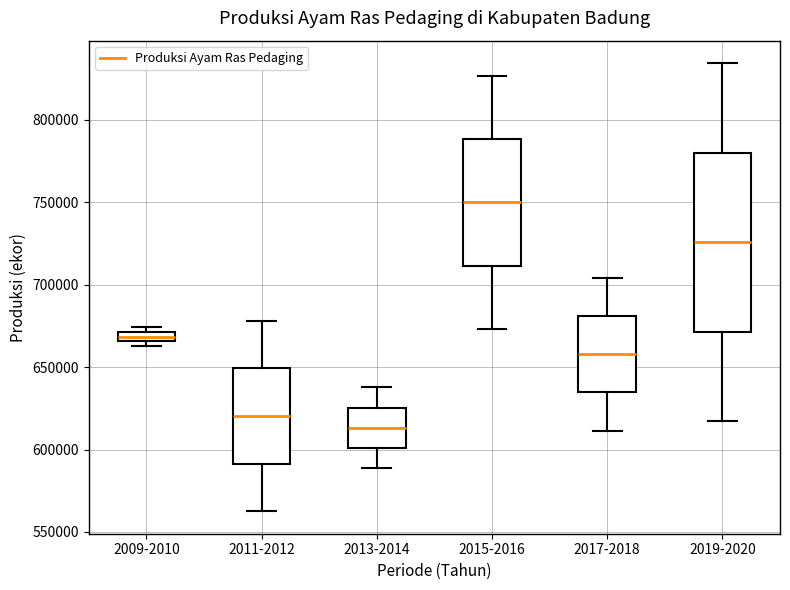

Which box's median line is the highest?

2015-2016